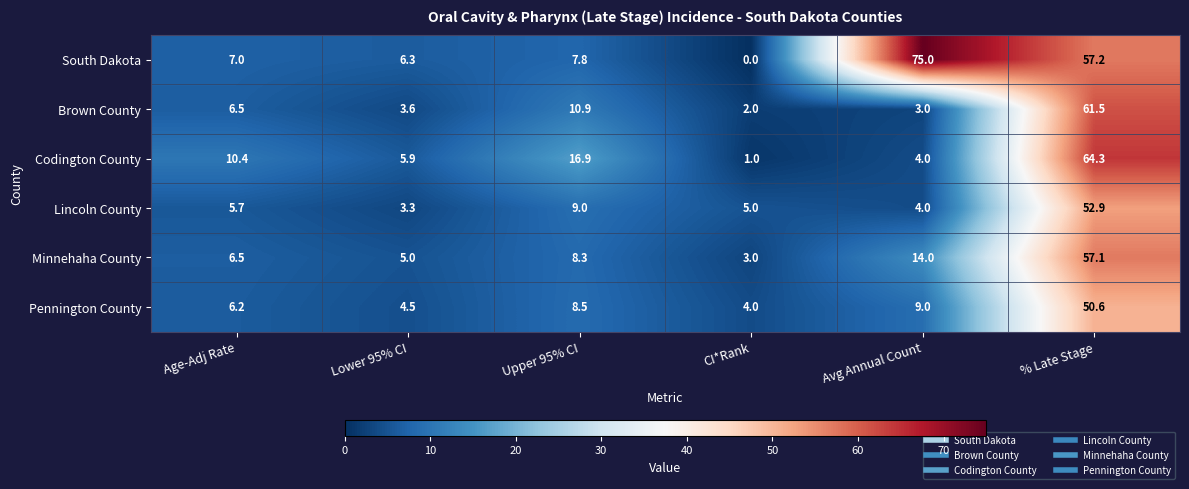

The South Dakota series shows 75.0 at Avg Annual Count. True or false?

True